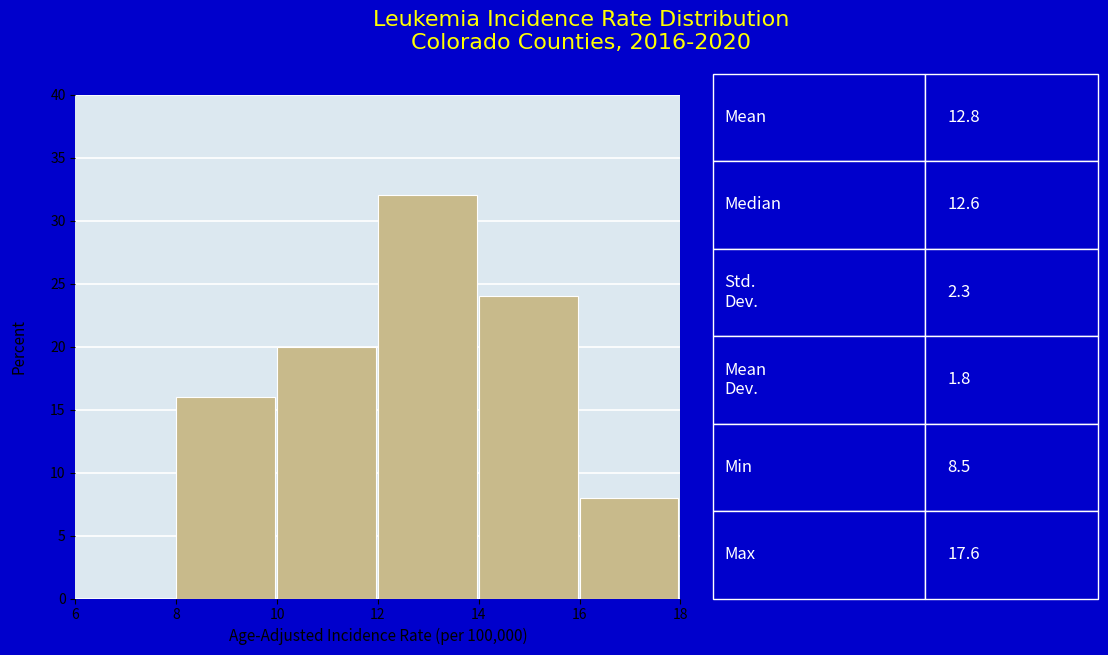

Reading left to right, list every bar in this chart as the range it spans on the x-axis followed by its height. The values are not printed on the chart, so give them approximately, as read against the axis.

6 to 8: 0
8 to 10: 16
10 to 12: 20
12 to 14: 32
14 to 16: 24
16 to 18: 8